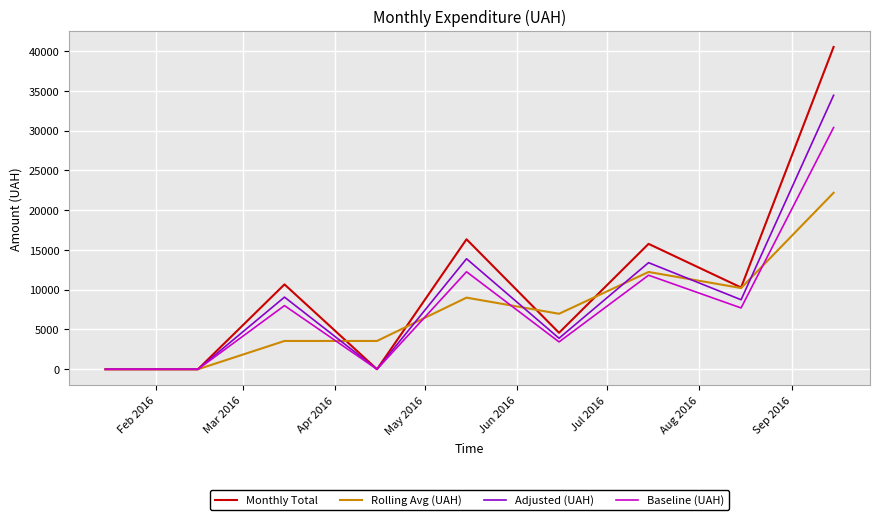

Which series has the widest spread of values?

Monthly Total